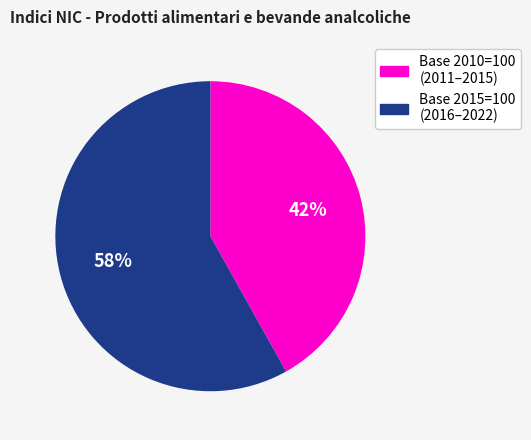

How many segments does this pie chart have?

2